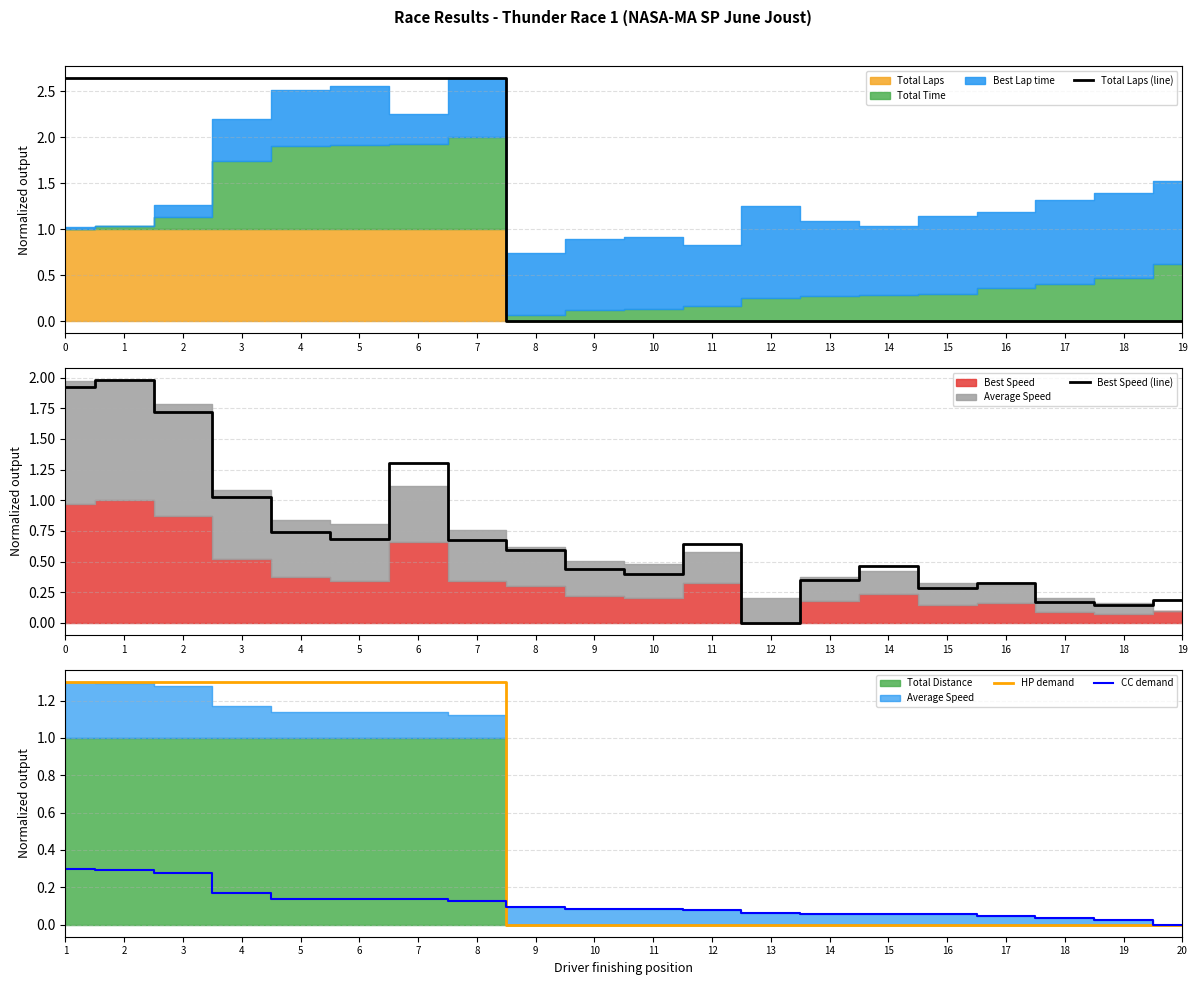

Is it true that HP demand equals 0.0 at 10?

True